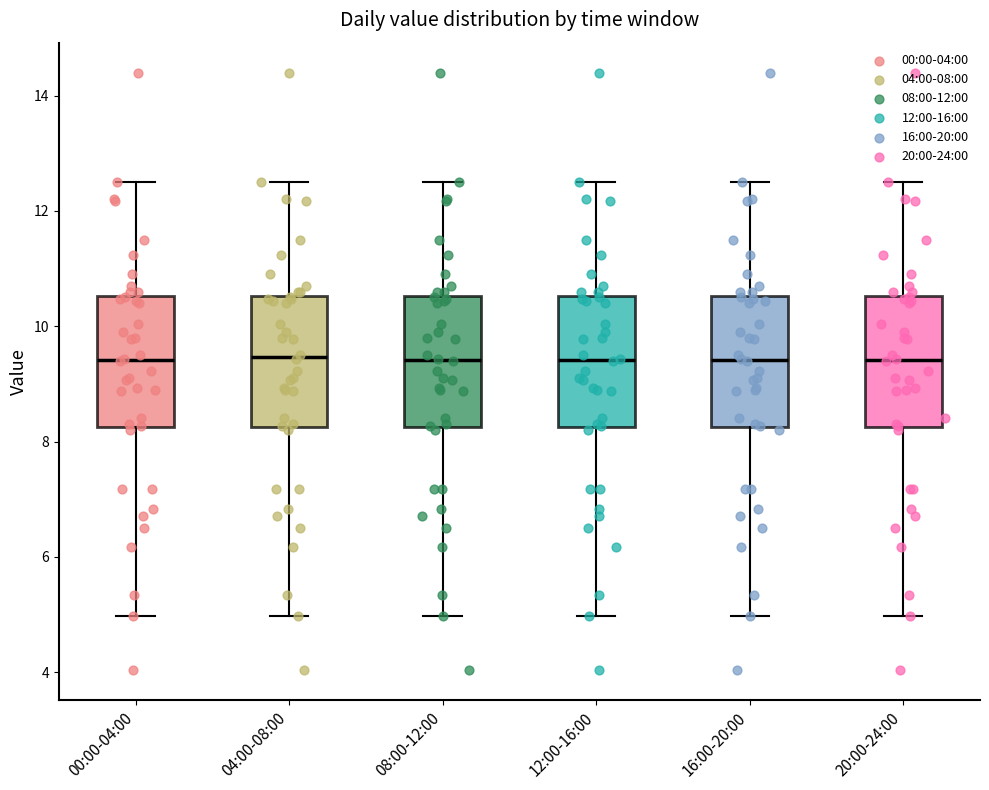

Where is the upper edge of the box for 08:00-12:00 on the y-axis? The values are not printed on the chart, so give them approximately, as read against the axis.

10.6